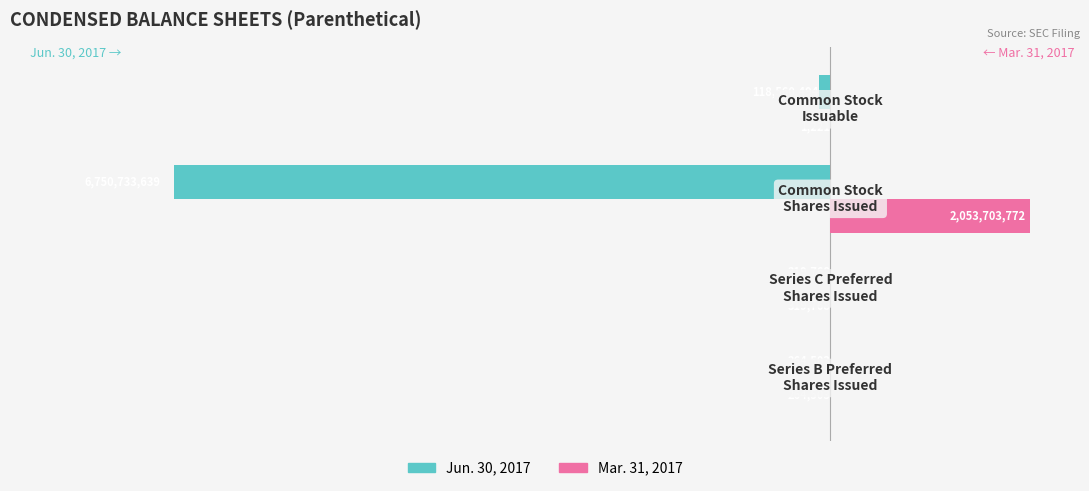

What is the sum of all Mar. 31, 2017 values?

2054289264